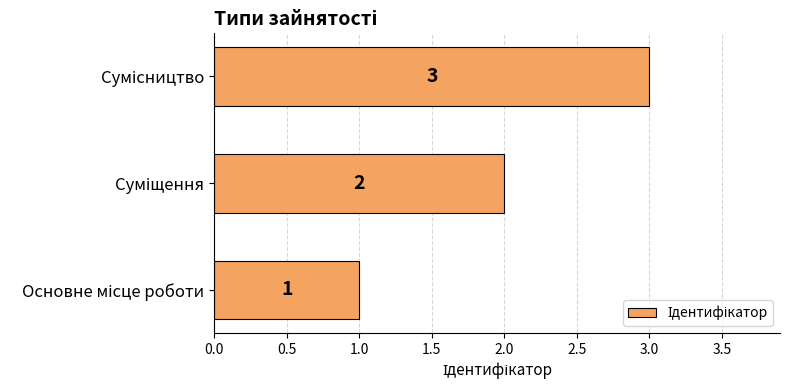

What is the minimum value shown in the chart?

1